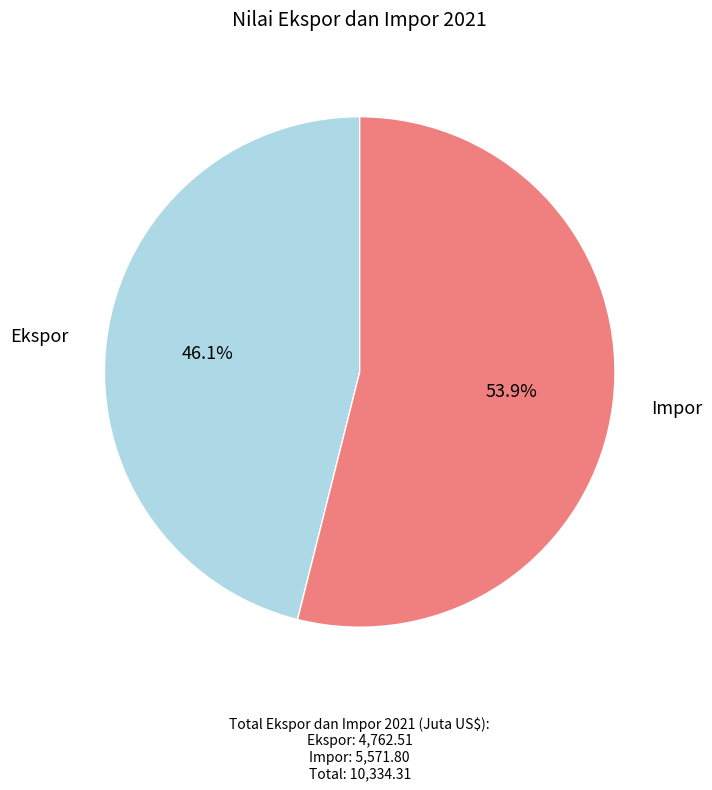

Is there a majority slice in this chart?

Yes